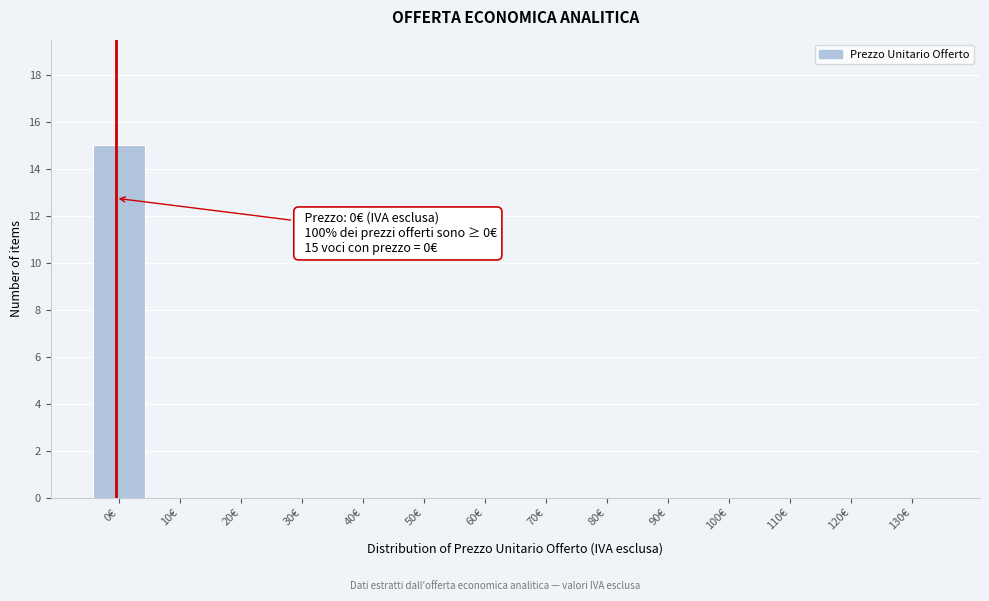

Reading left to right, transcribe all the data shown in this chart.

0€=15	10€=0	20€=0	30€=0	40€=0	50€=0	60€=0	70€=0	80€=0	90€=0	100€=0	110€=0	120€=0	130€=0